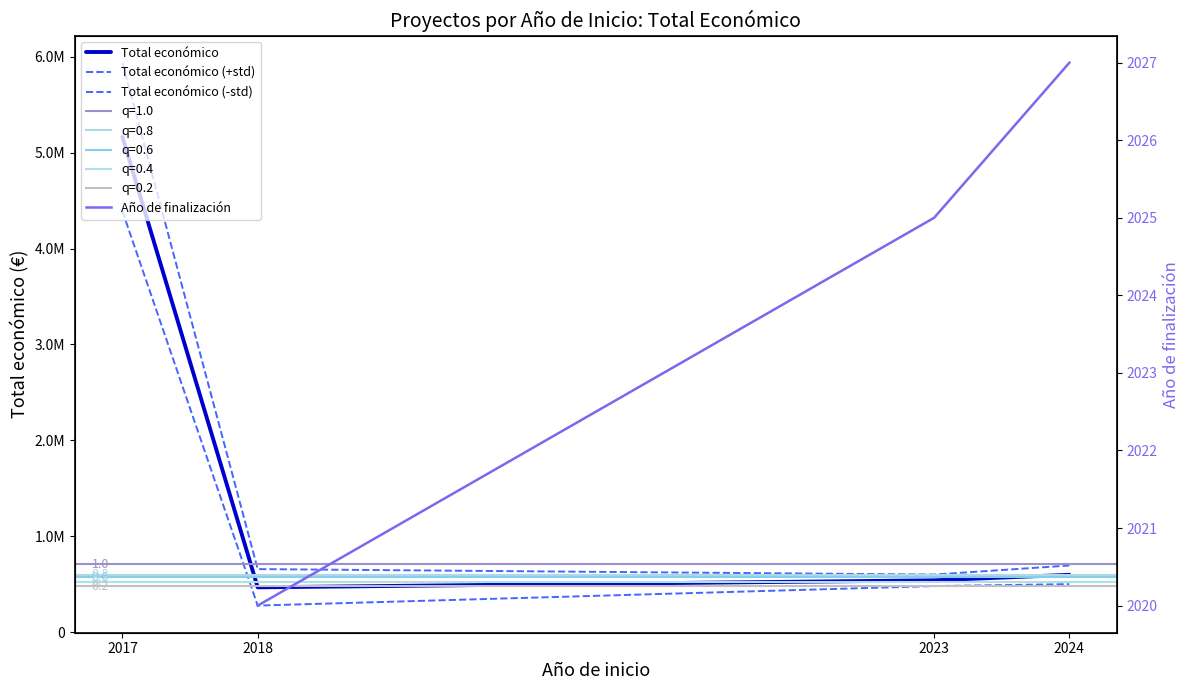

True or false: Total económico (-std) and Total económico cross at least once.

False